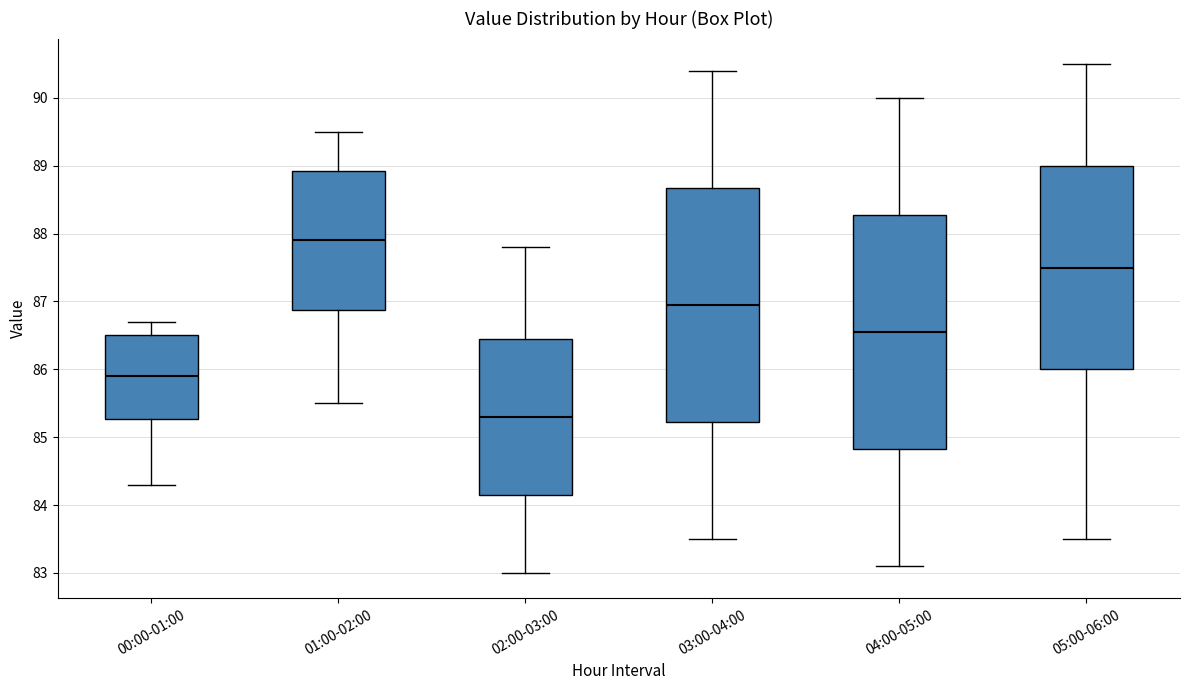

Where is the lower edge of the box for 00:00-01:00 on the y-axis? The values are not printed on the chart, so give them approximately, as read against the axis.

85.3